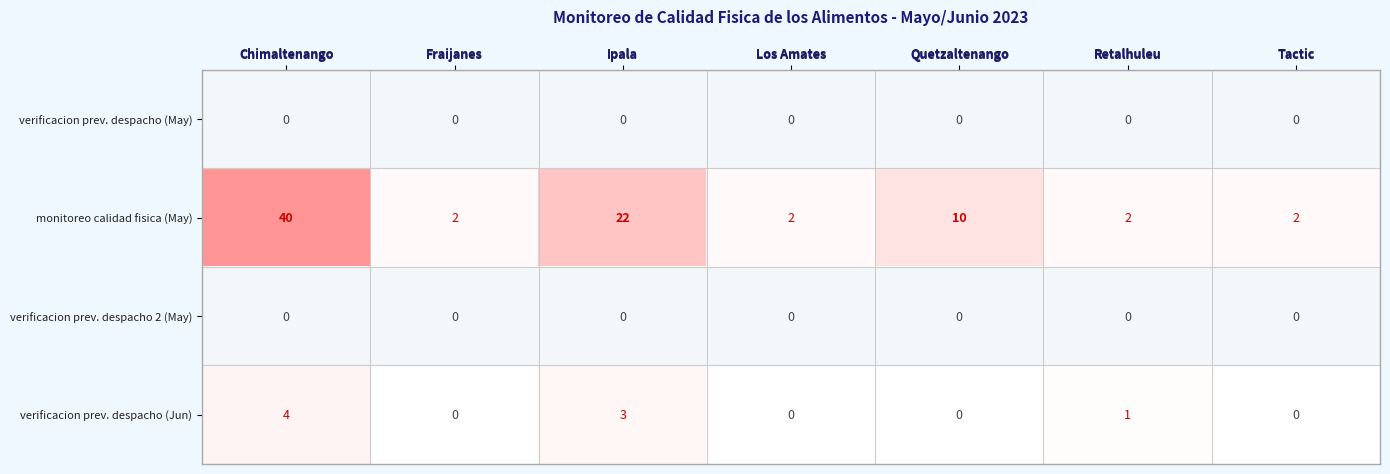

True or false: verificacion prev. despacho (Jun) has a value of 0 at Tactic.

True